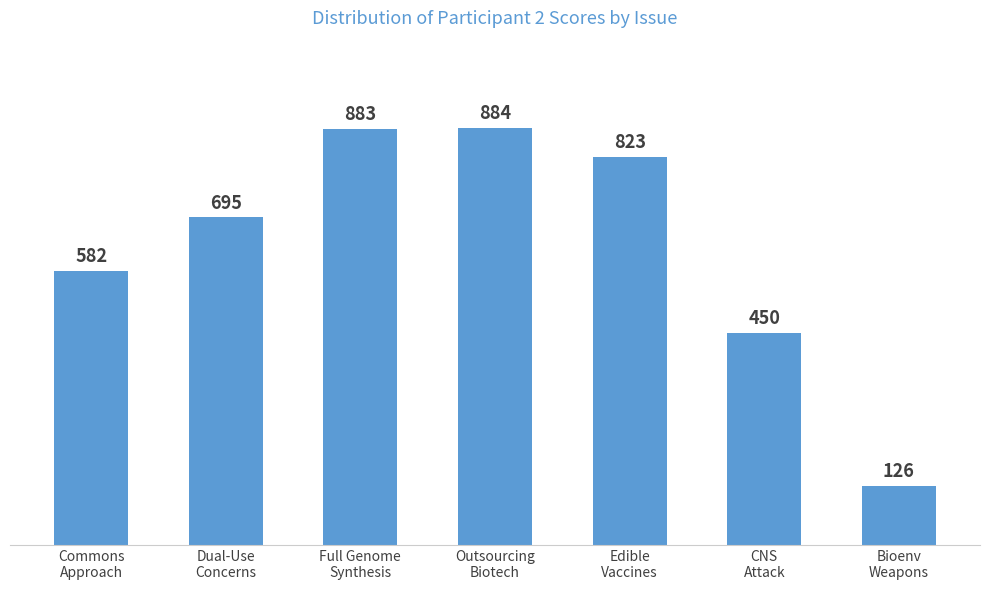

How many bars are there in total?

7